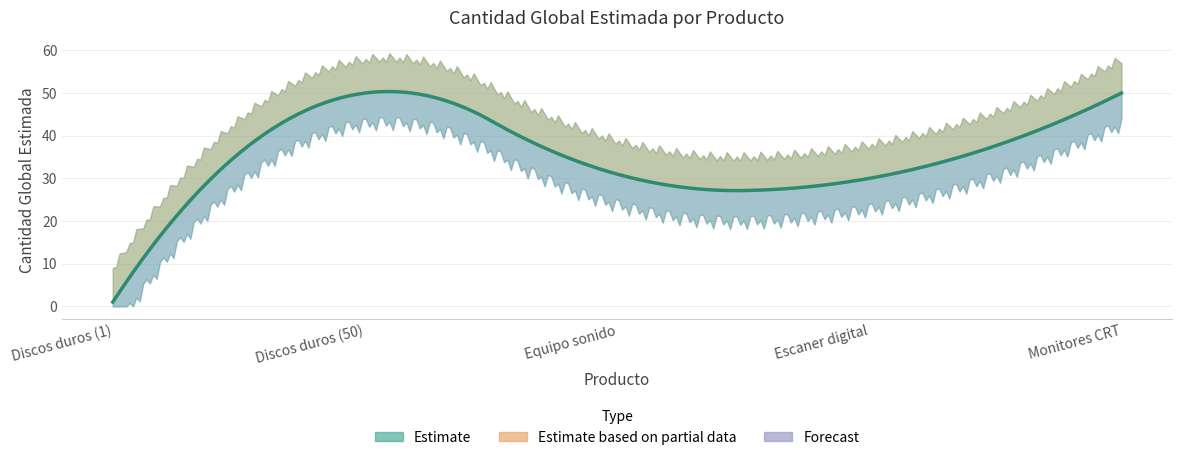

Count the number of data series in this chart.

1